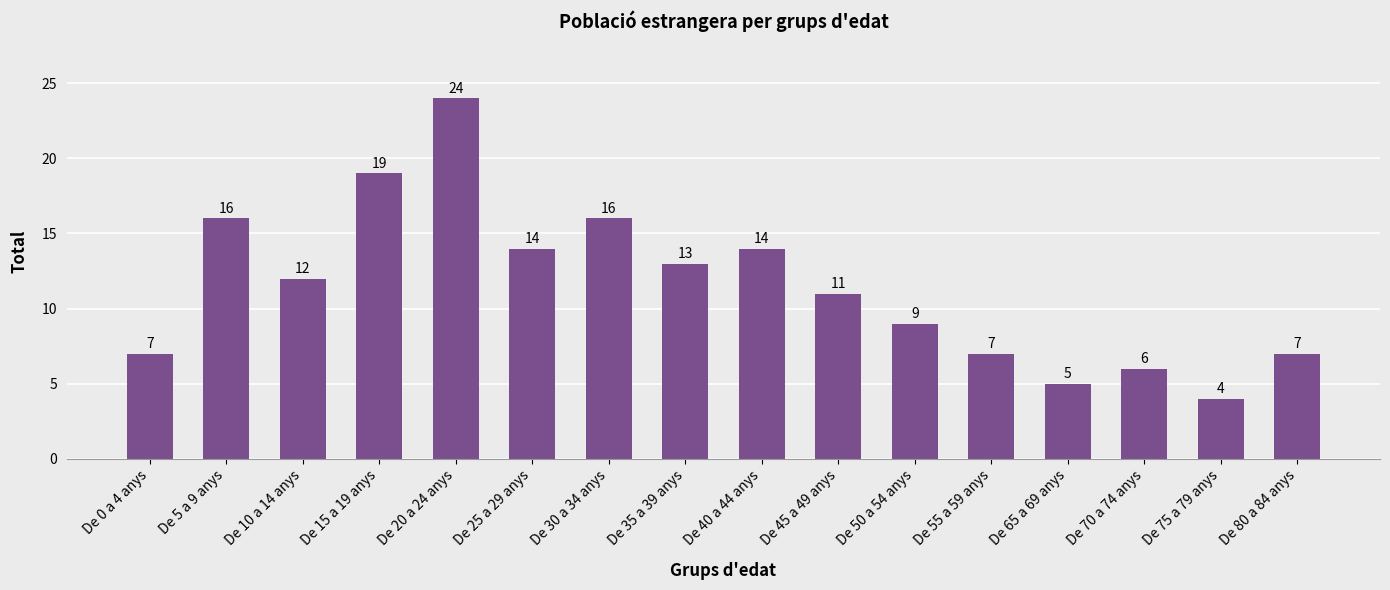

What is the difference between the second highest and minimum values?

15